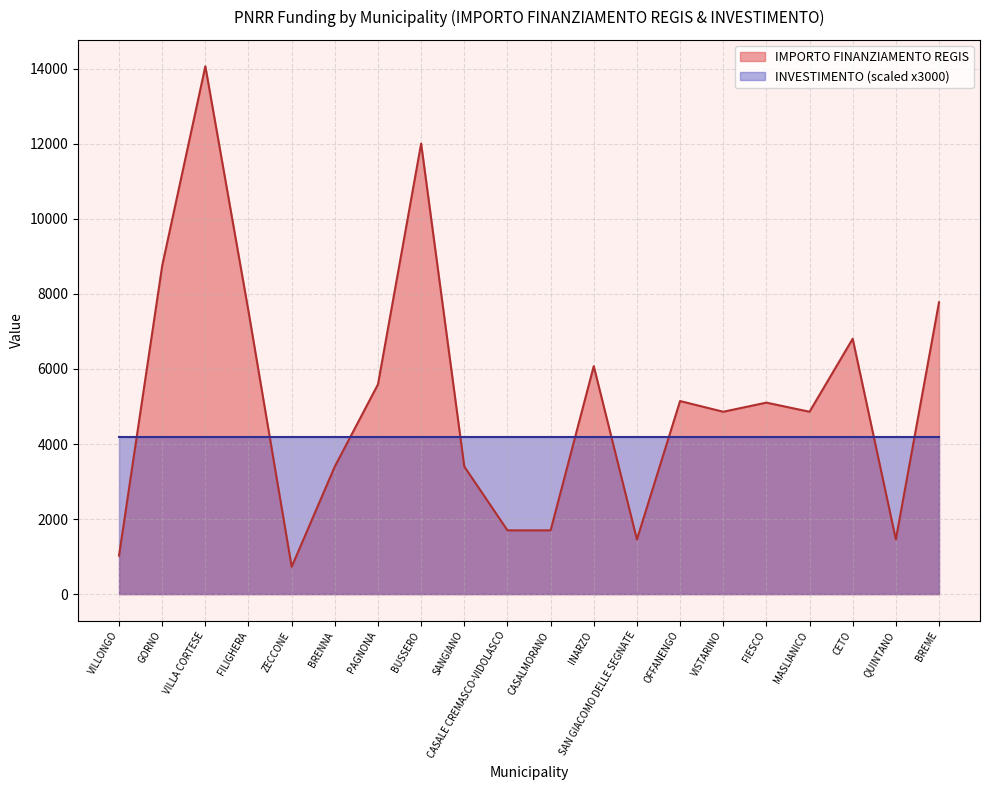

How many data points are less than 5103?

10